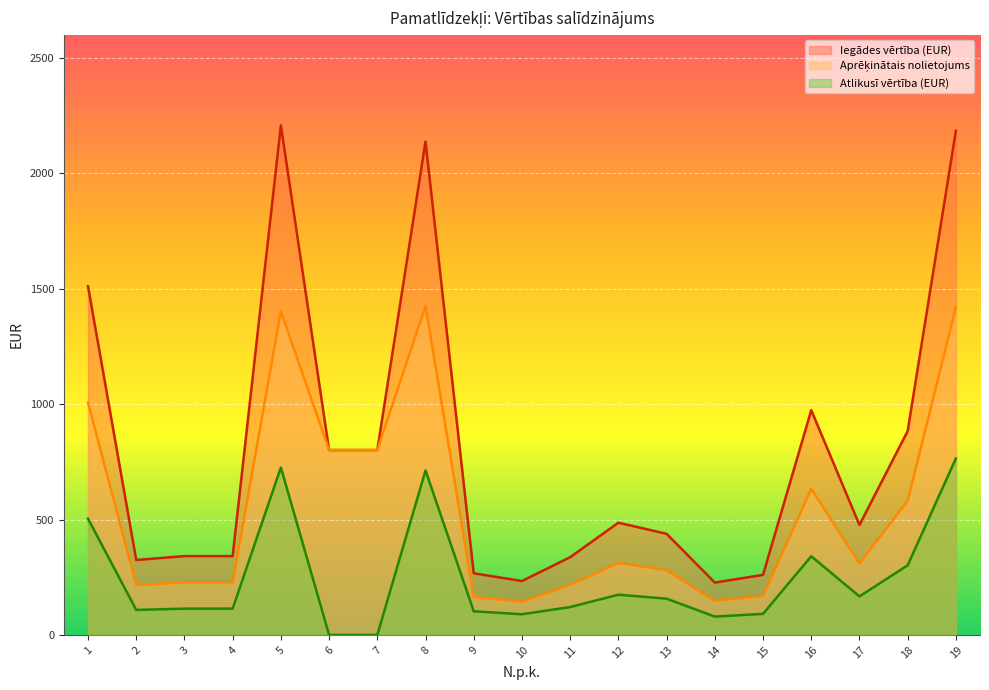

What is the sum of all Atlikusī vērtība (EUR) values?

4665.9